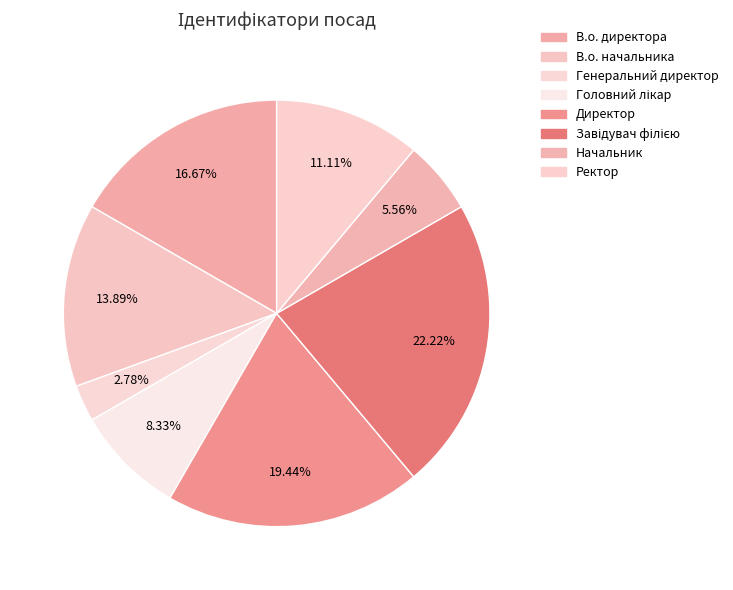

The В.о. директора slice represents 17% of the pie. True or false?

True